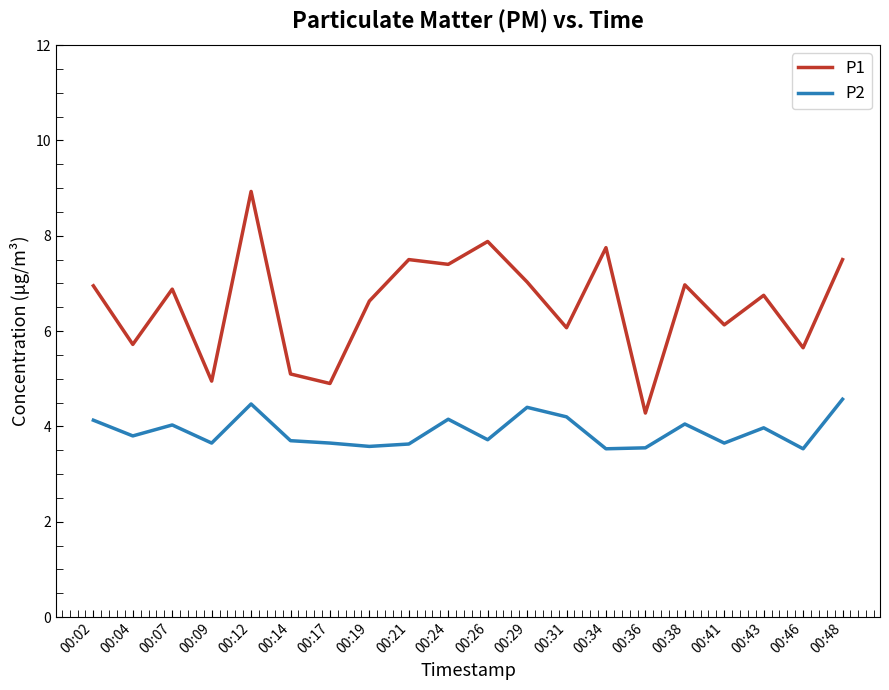

How many values in the P1 series are below 6?

6